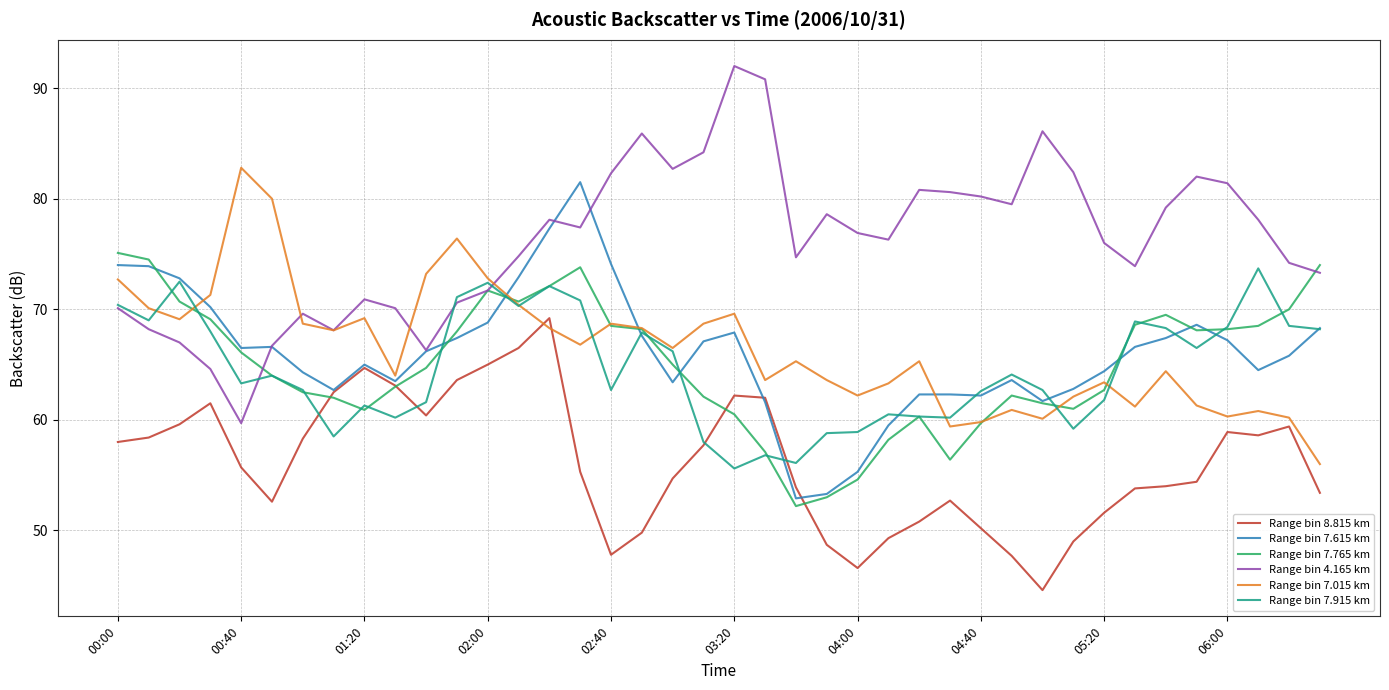

In Range bin 4.165 km, how many points are lower than both neighbors (excluding endpoints)?

9